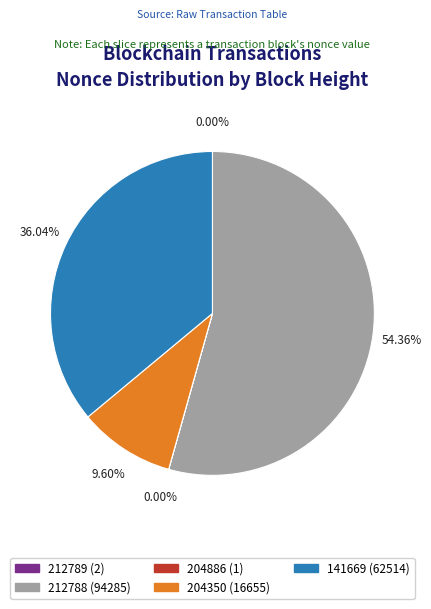

What is the majority slice?

212788 (94285)